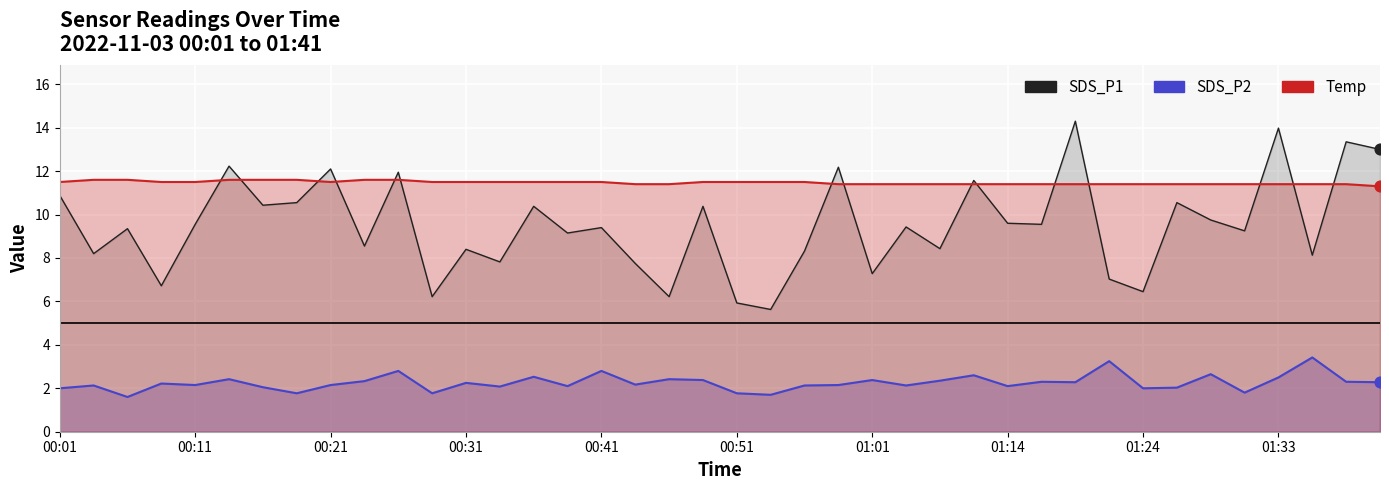

At how many categories does at least one series exceed 8?

40